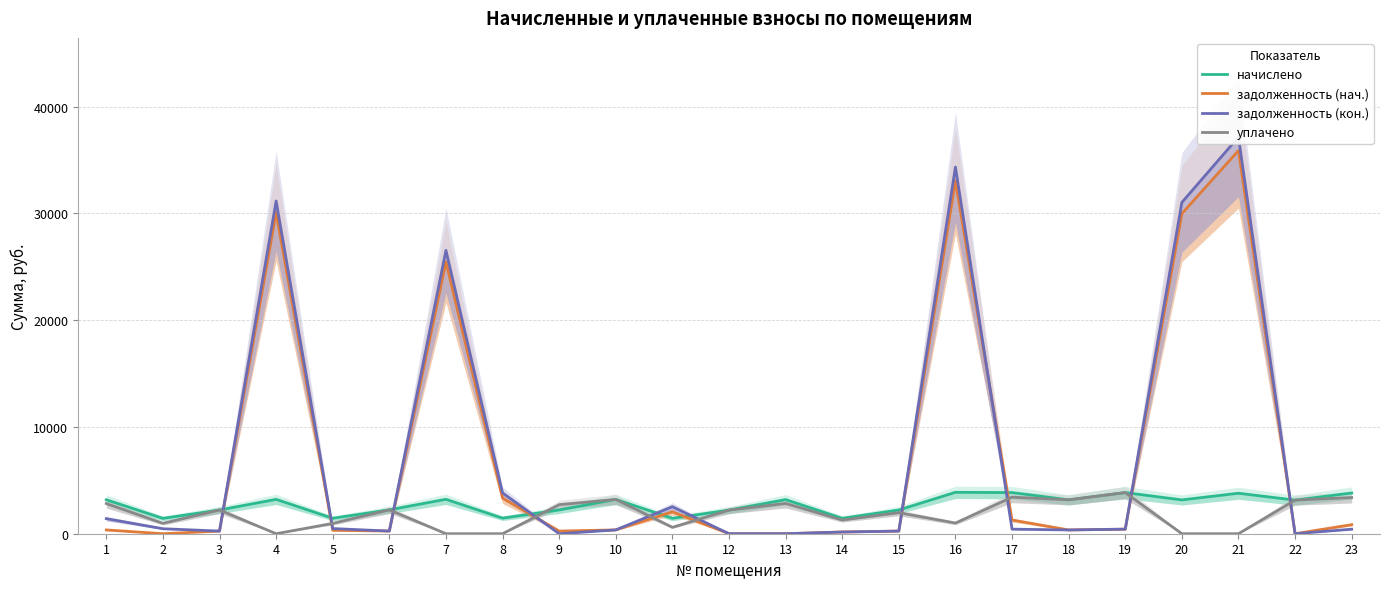

Which series has the largest range (max minus min)?

задолженность (кон.)